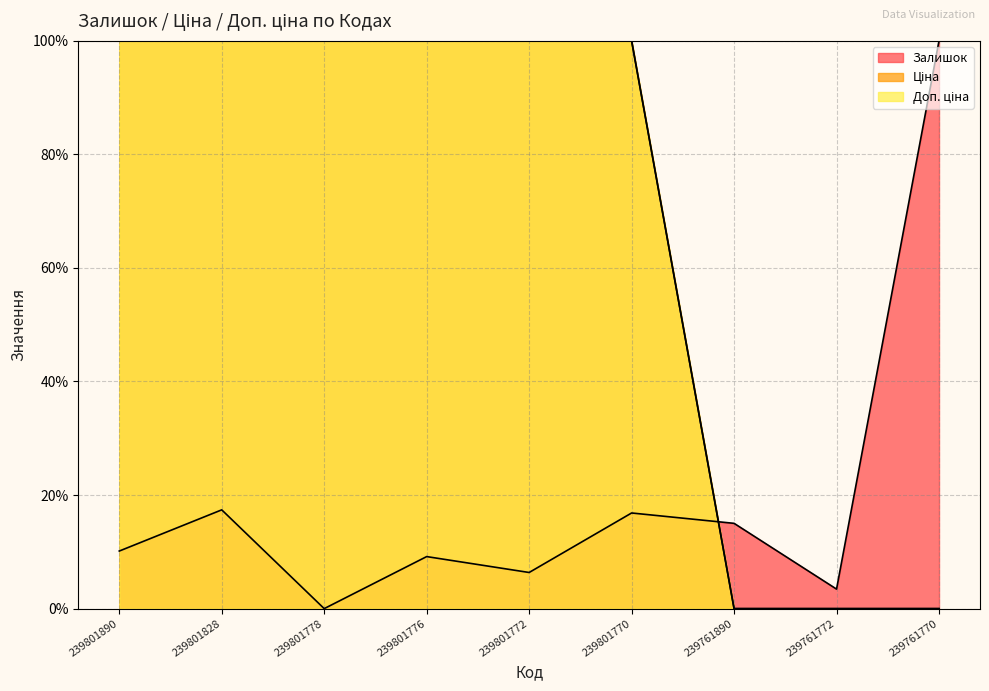

Which label corresponds to the smallest value in the chart?

239801778